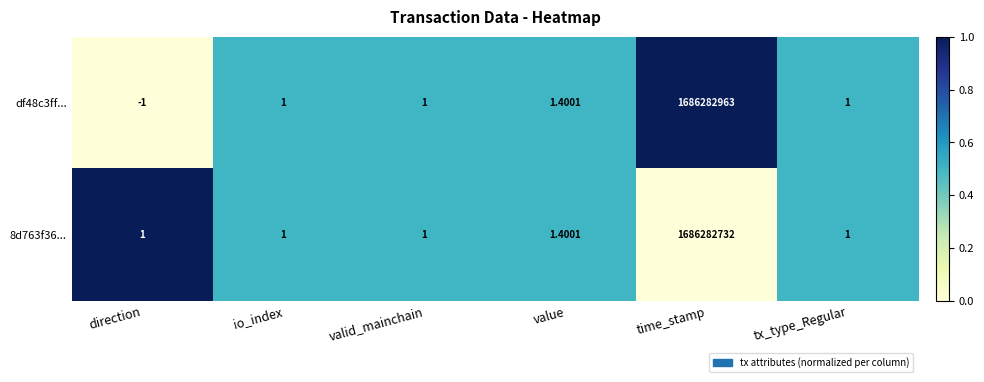

Which label corresponds to the smallest value in the chart?

direction